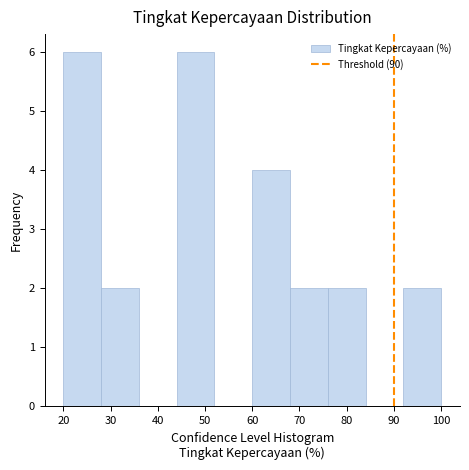

How tall is the bar that spans 60 to 68 on the x-axis? The values are not printed on the chart, so give them approximately, as read against the axis.

4